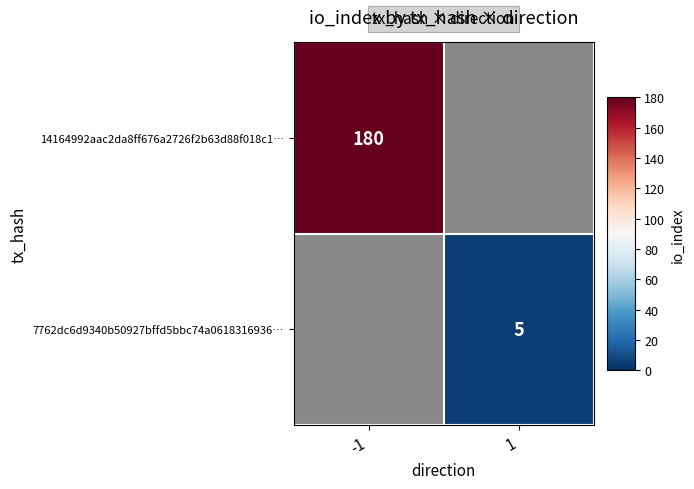

The 14164992aac2da8ff676a2726f2b63d88f018c1… series shows 180 at -1. True or false?

True